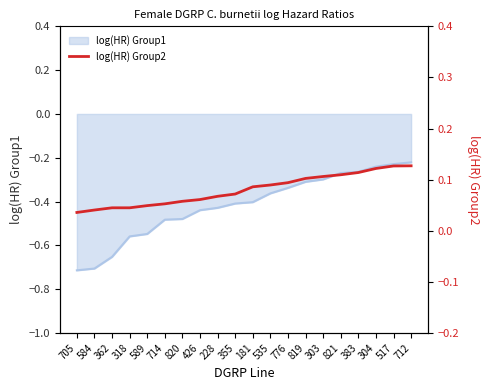

What is the average value?

0.1